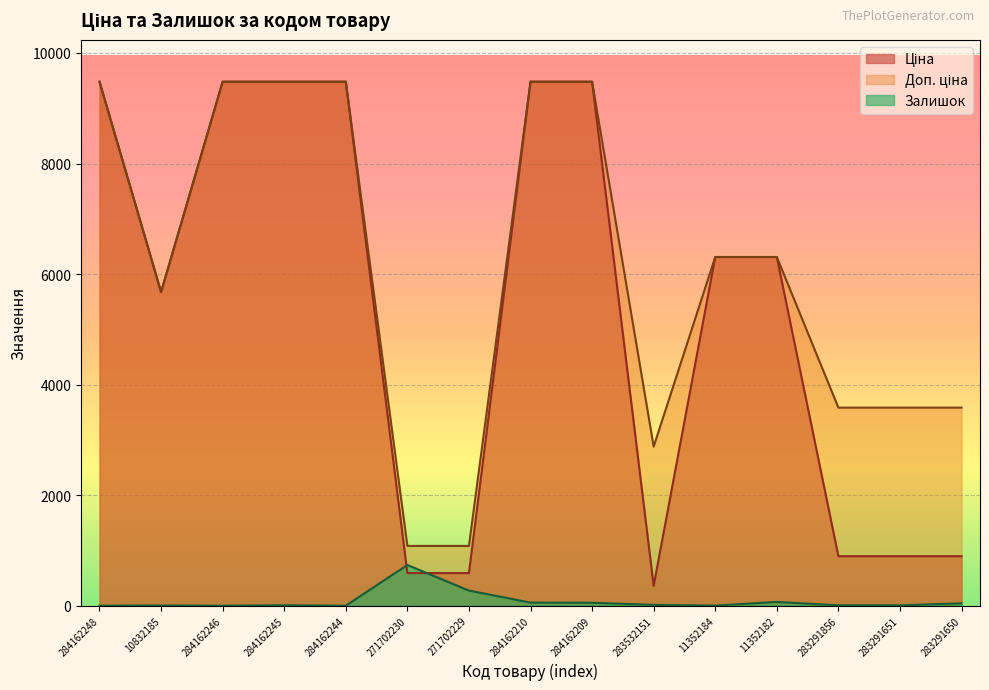

Is the value of Залишок at 271702229 greater than the value of Доп. ціна at 284162246?

No